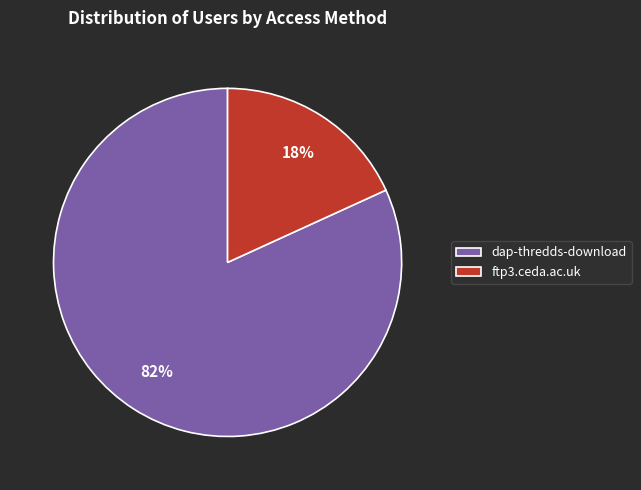

How many segments does this pie chart have?

2